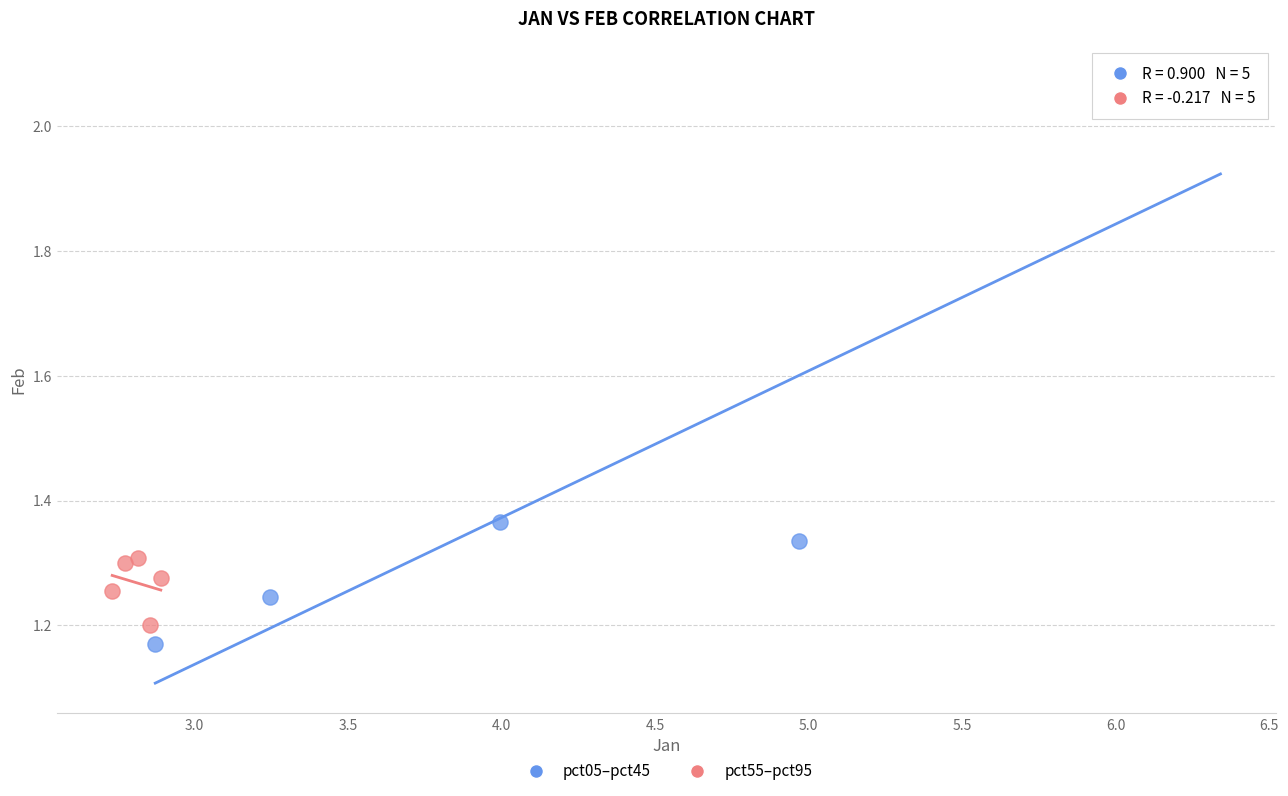

Which series contains the highest Y value?

pct05–pct45